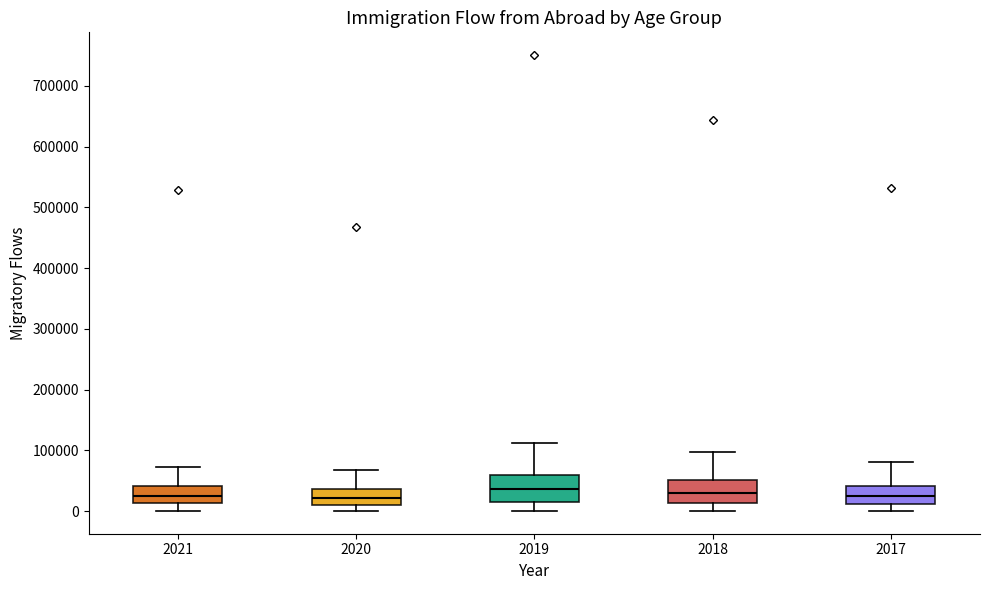

Reading left to right, read every box against the y-axis: the position of its median line, the range the box covers, and the ends of its whiskers. The values are not printed on the chart, so give them approximately, as read against the axis.

2021: median 30000, box 10000 to 40000, whiskers 0 to 70000
2020: median 20000, box 10000 to 40000, whiskers 0 to 70000
2019: median 40000, box 20000 to 60000, whiskers 0 to 110000
2018: median 30000, box 10000 to 50000, whiskers 0 to 100000
2017: median 30000, box 10000 to 40000, whiskers 0 to 80000